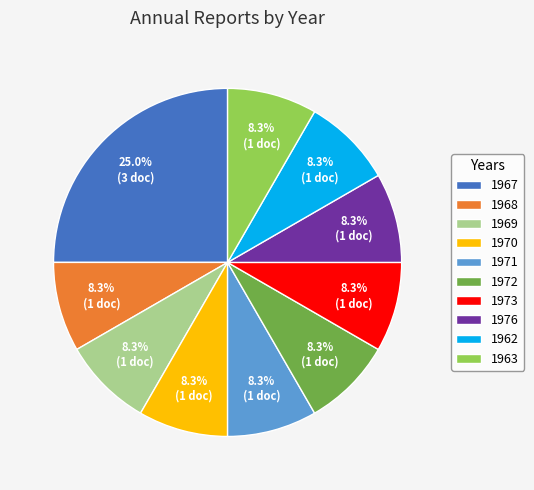

How much of the chart is everything except 1970?

91.7%